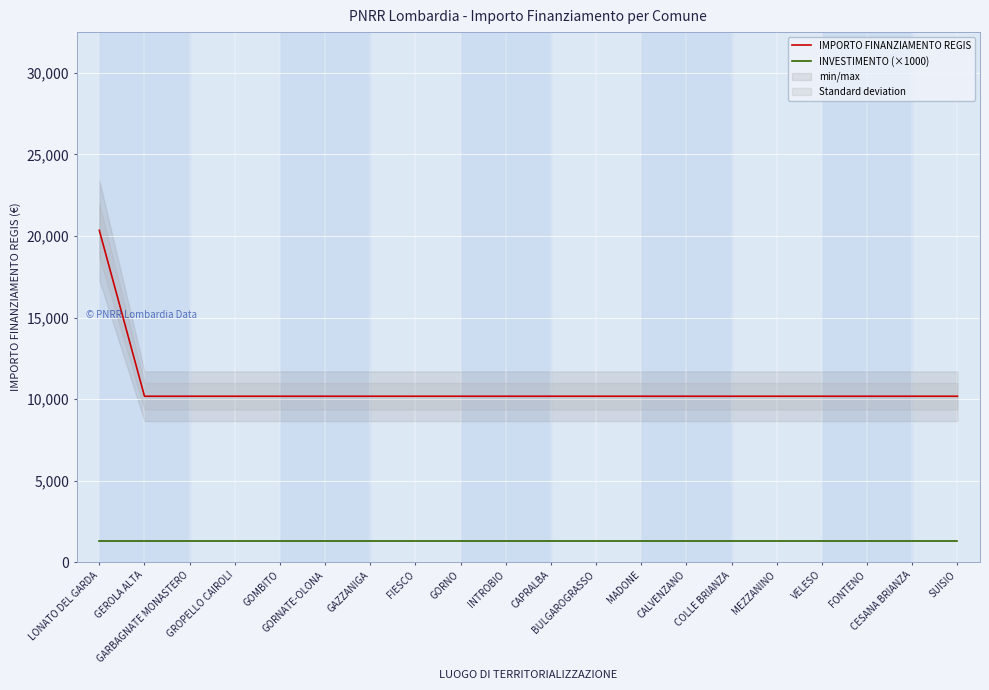

At which label is IMPORTO FINANZIAMENTO REGIS closest to 15258?

LONATO DEL GARDA